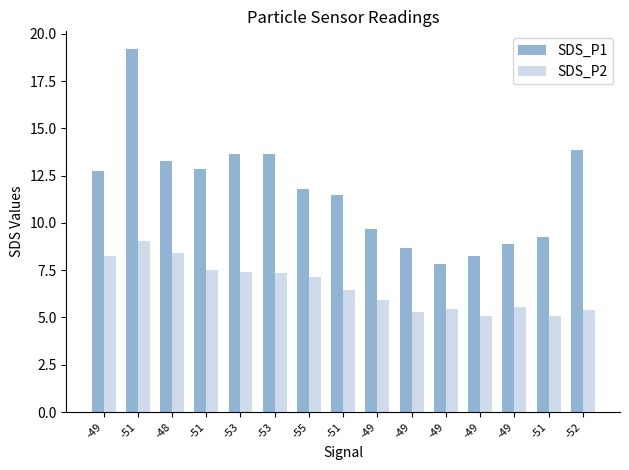

At which category does the chart reach its peak across all series?

-51